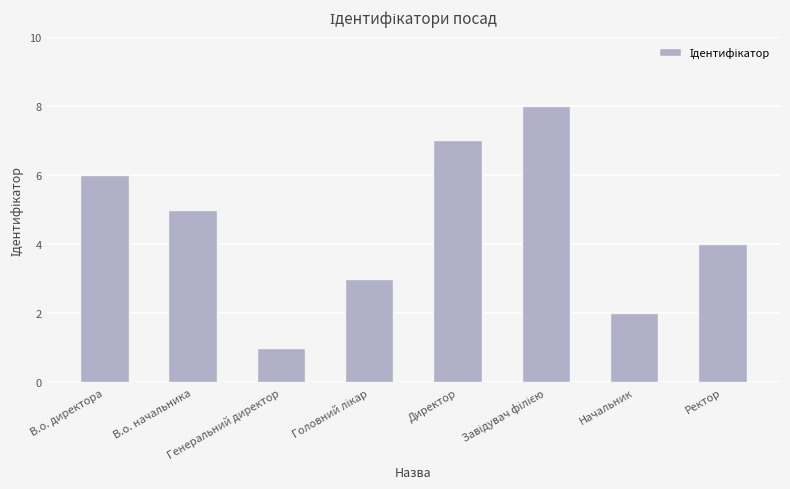

The value at Начальник is 1. True or false?

False